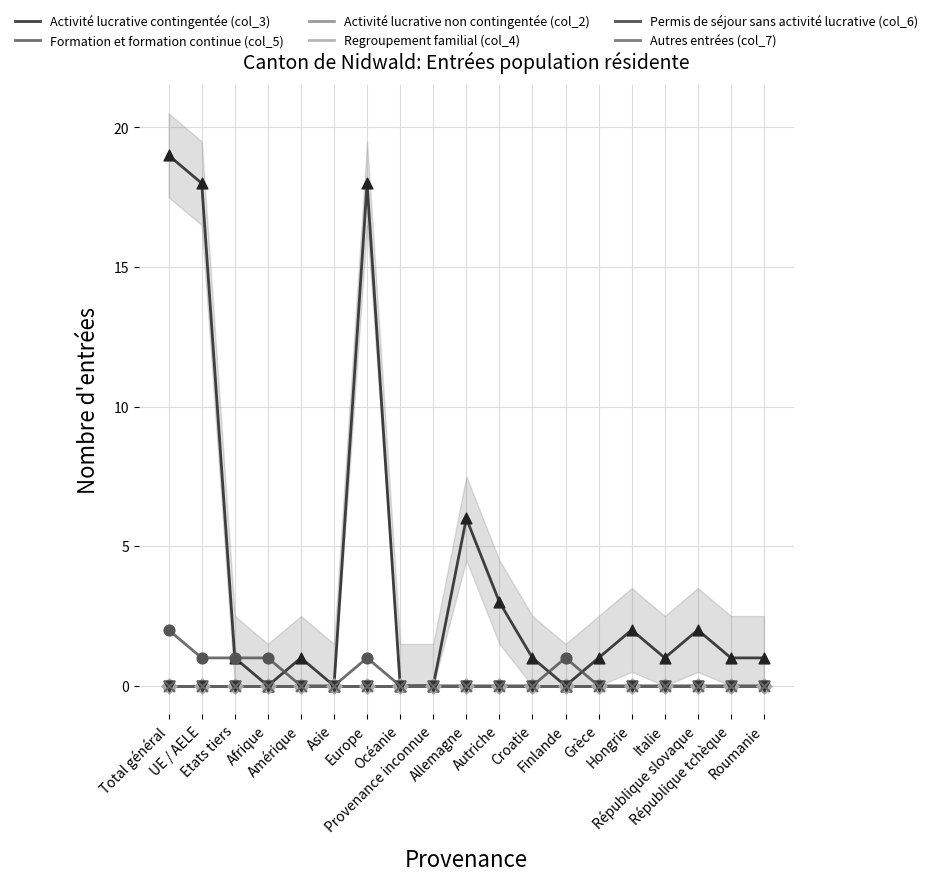

Which series has the widest spread of Y values?

Activité lucrative contingentée (col_3)